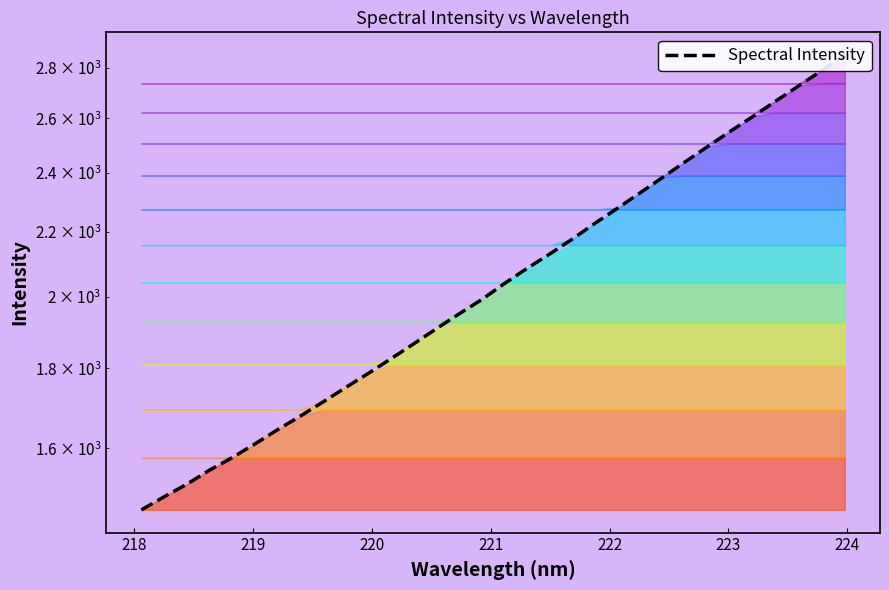

What is the average value?

2066.4